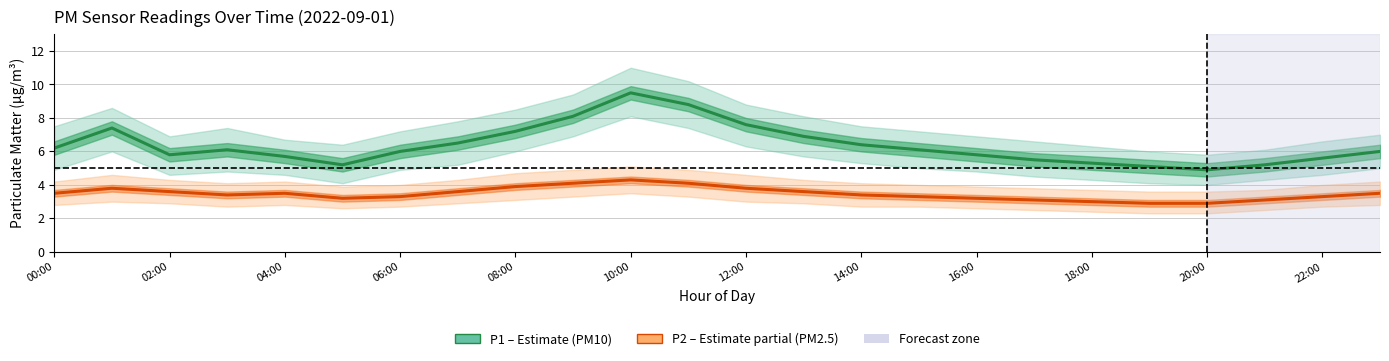

At which label is P1 (PM10) closest to 7?

13